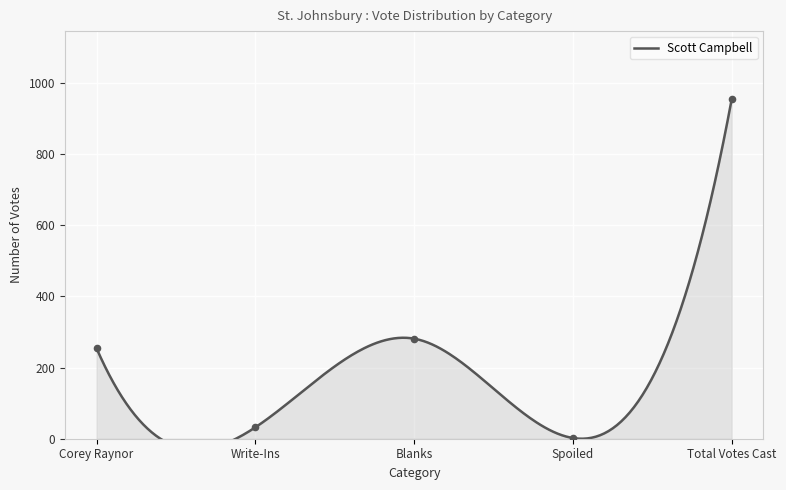

What is the ratio of the value at Write-Ins to the value at Spoiled?

16.0